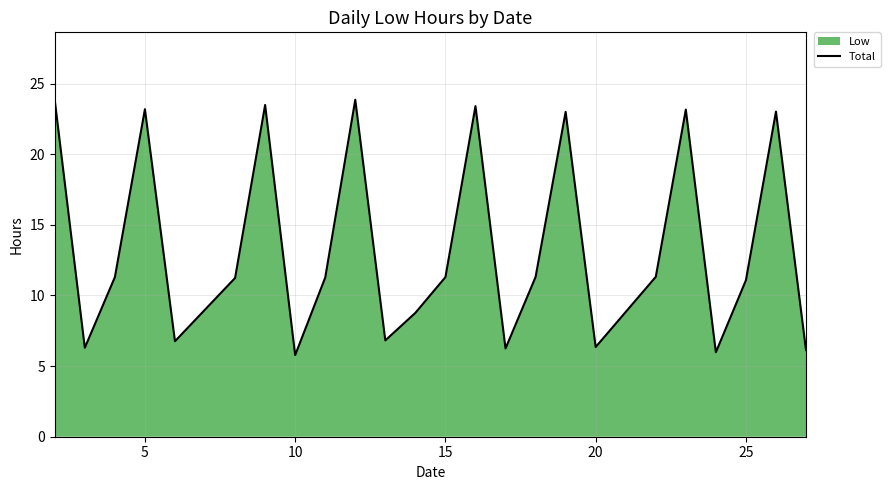

The value at 10 is 5.8. True or false?

True